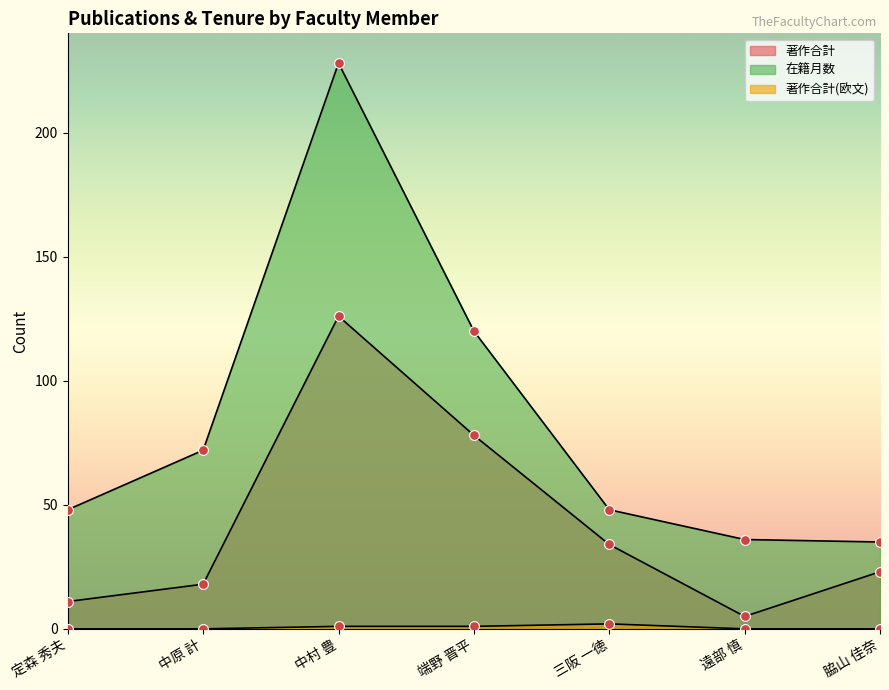

Which series reaches the minimum Y coordinate?

著作合計(欧文)